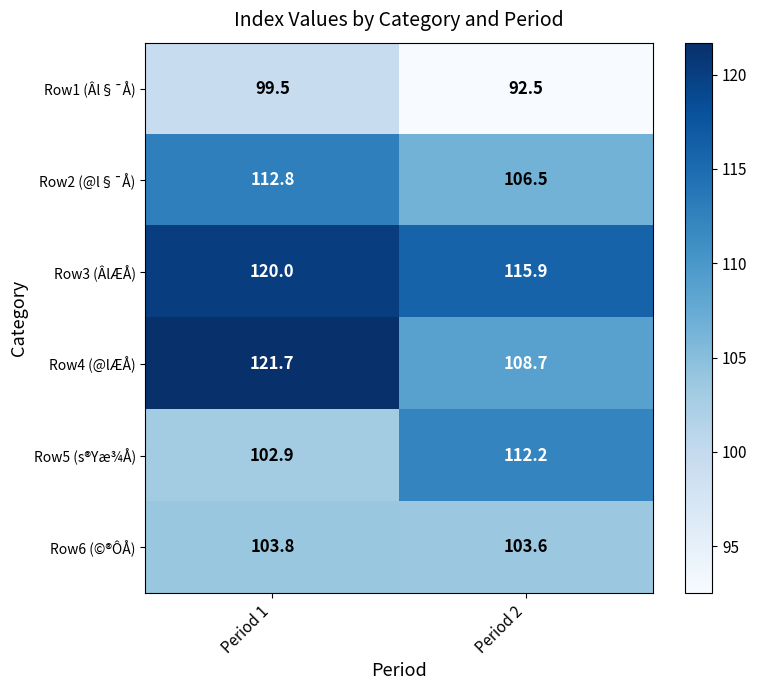

Which category has the lowest value across all series?

Period 2